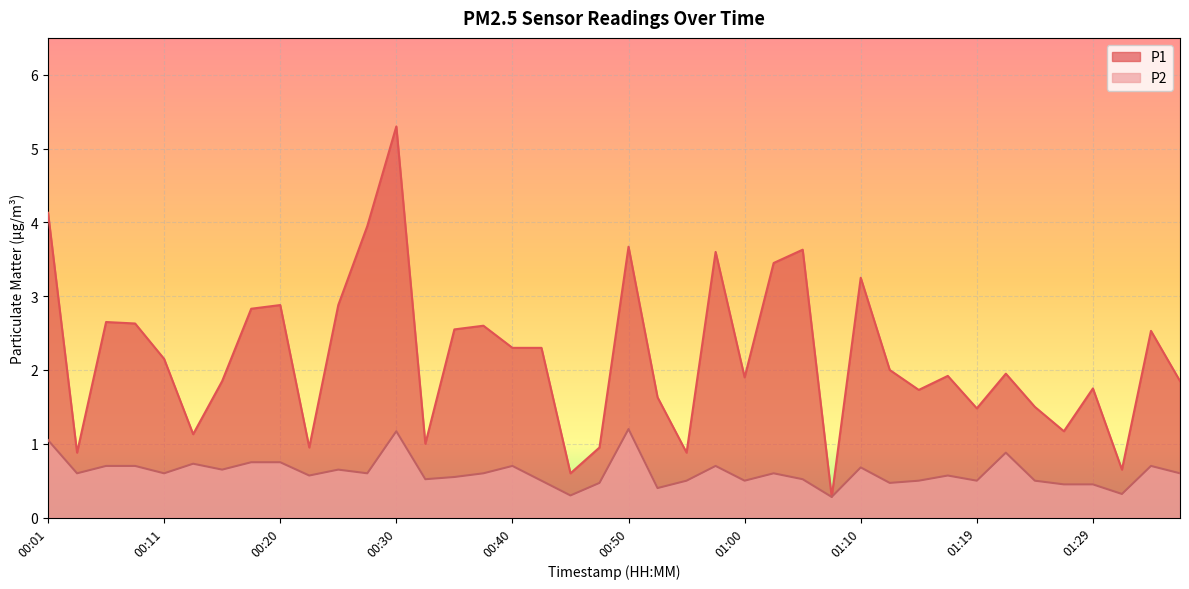

Rank the series by their maximum value, from highest to lowest.

P1, P2